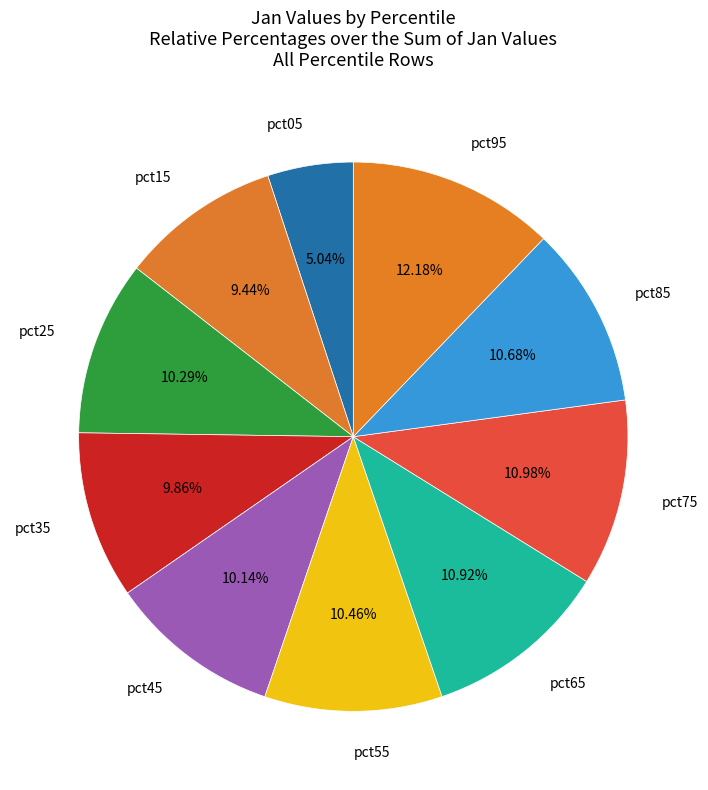

How many slices are in this pie chart?

10